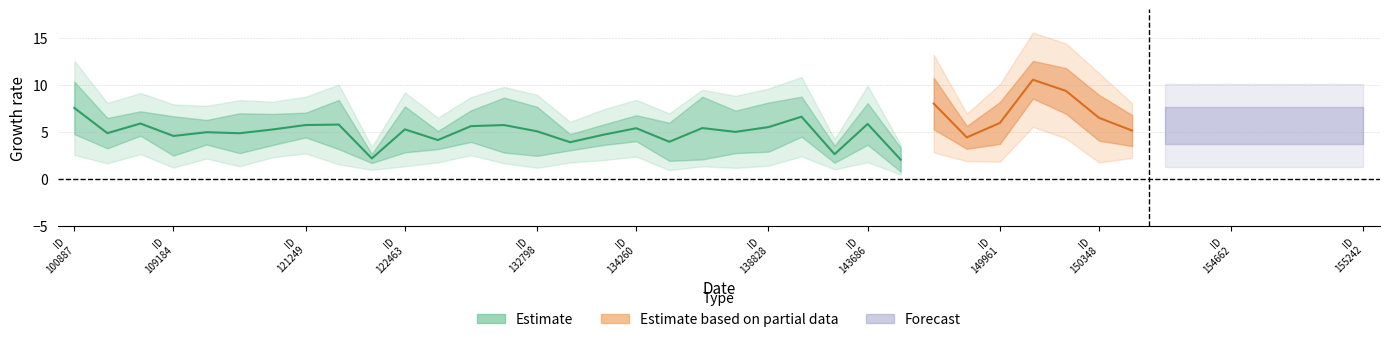

What is the label of the 26th point from the left?

148798